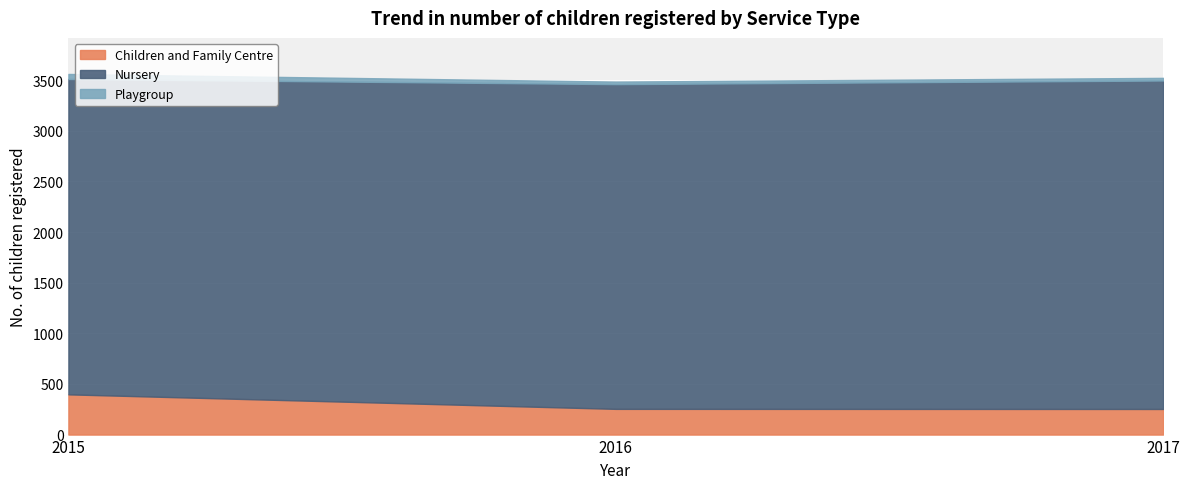

What is the lowest value of the Playgroup series?

25.0